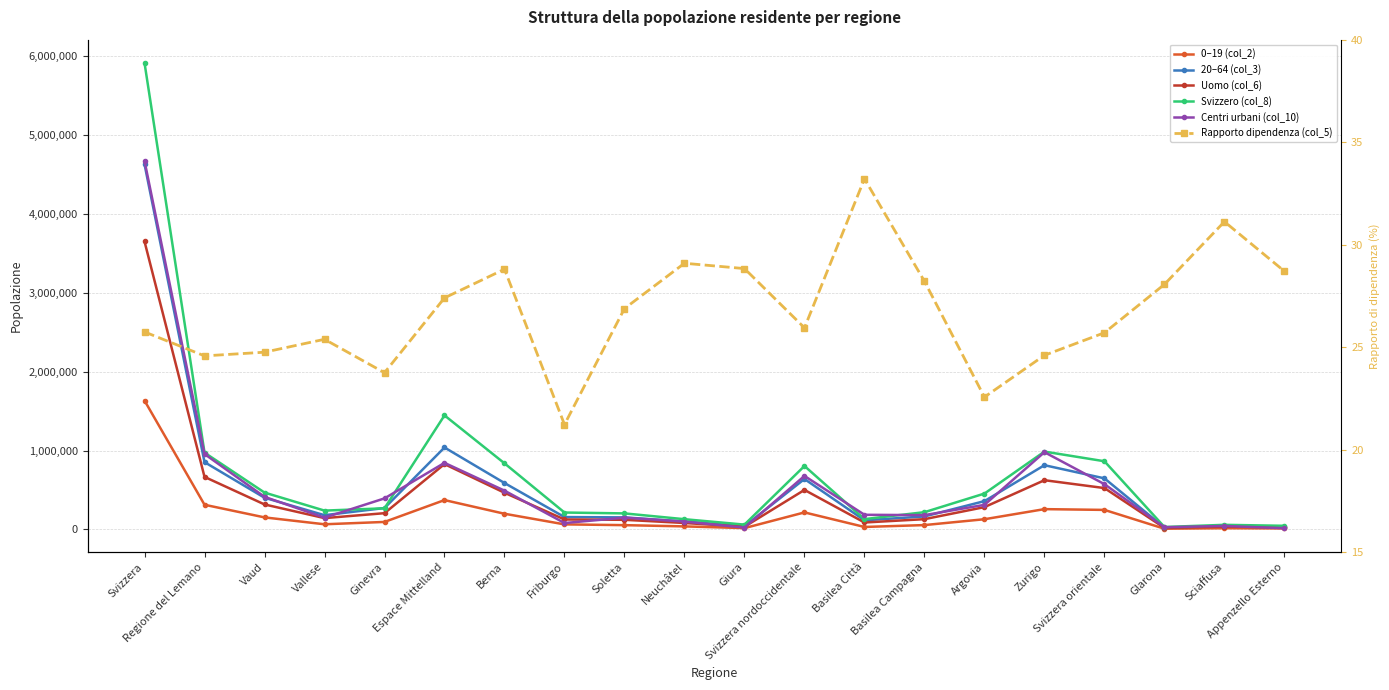

What is the label of the 14th point from the left?

Basilea Campagna